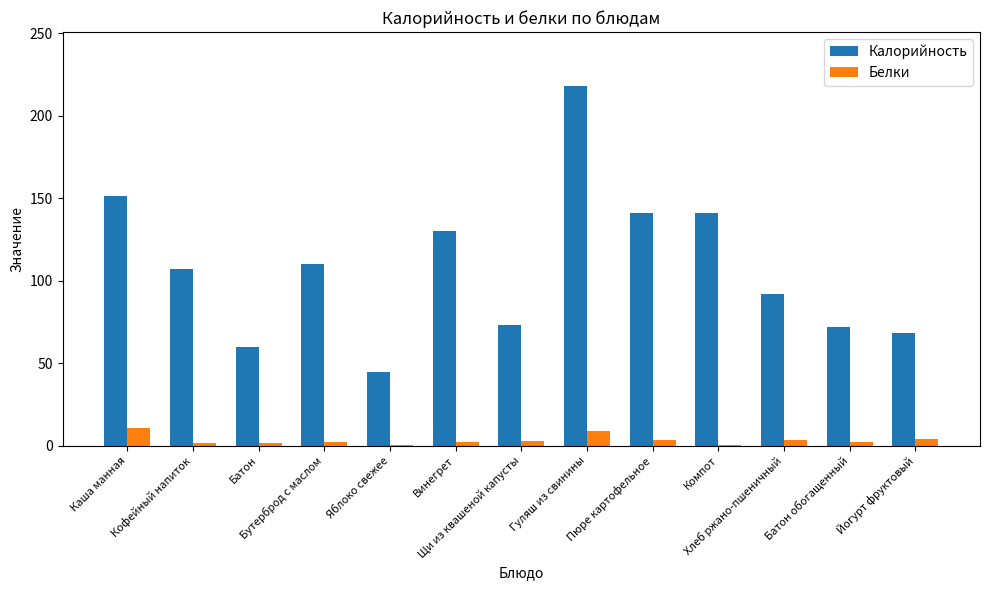

At which category does the chart reach its peak across all series?

Гуляш из свинины